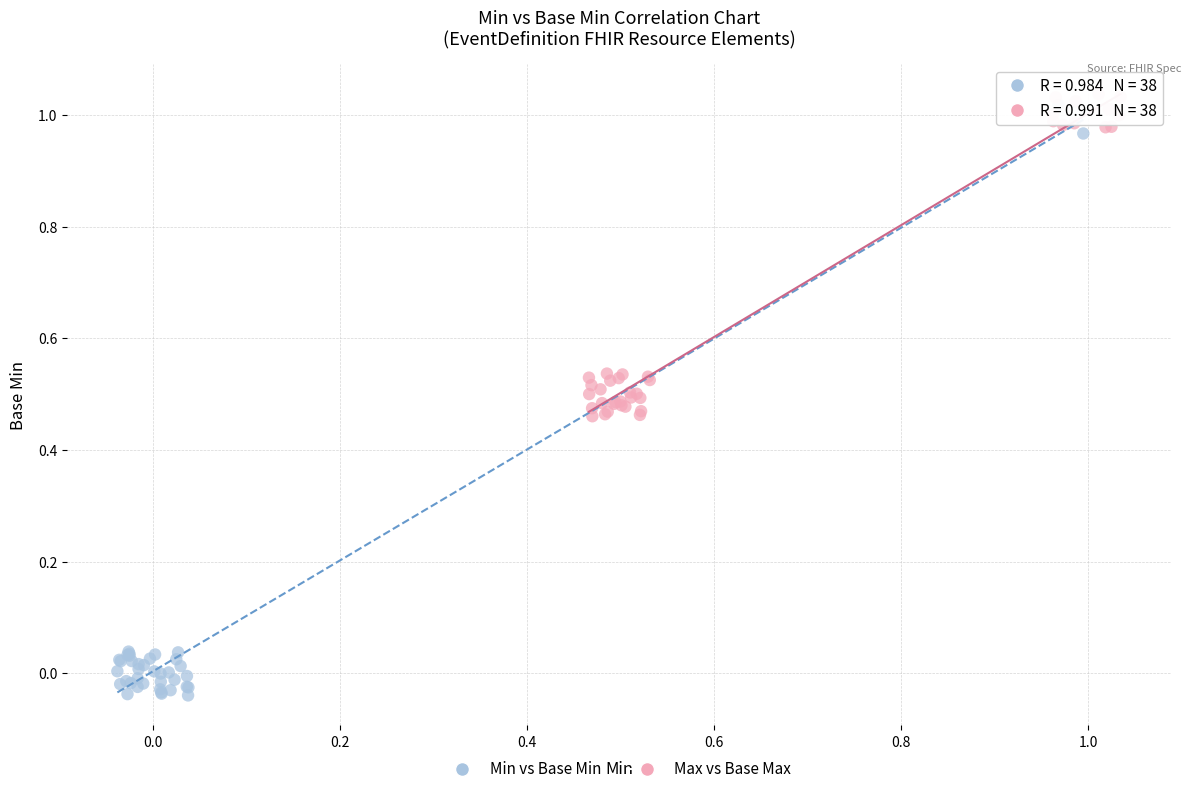

Which series reaches the maximum Y coordinate?

Max vs Base Max